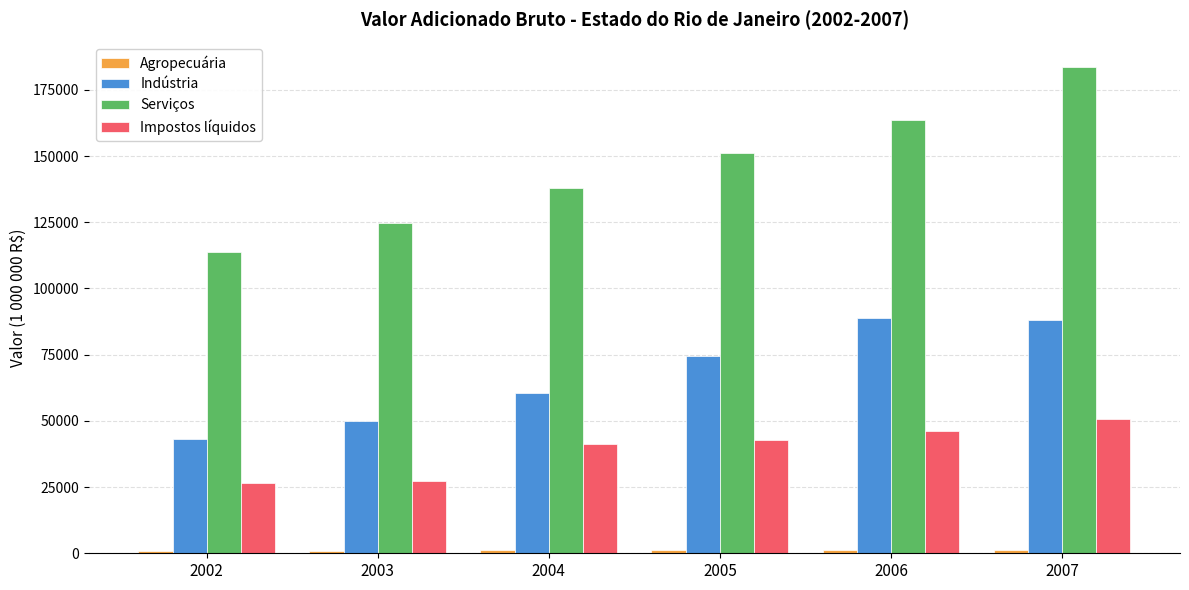

What is the difference between the maximum and minimum values in the Indústria series?

45472.1